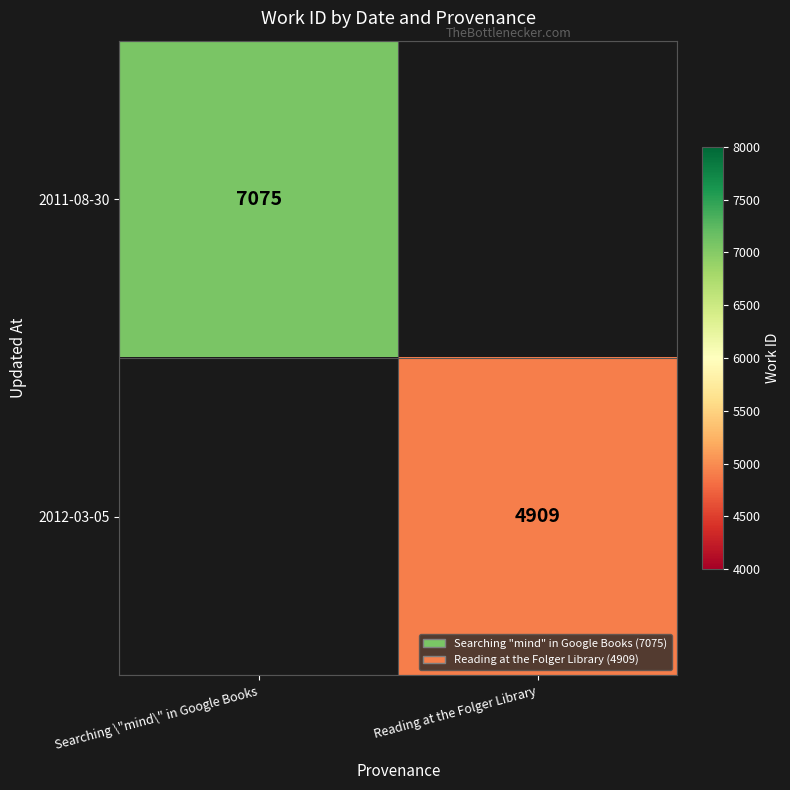

The value of 2012-03-05 at Reading at the Folger Library is 4909. True or false?

True